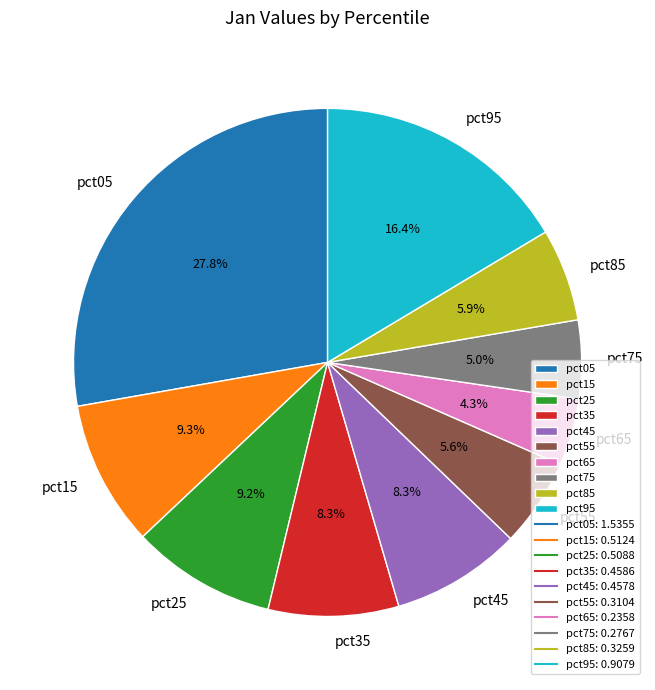

To the nearest percent, what is the difference between the pct65 and pct35 slice percentages?

4%